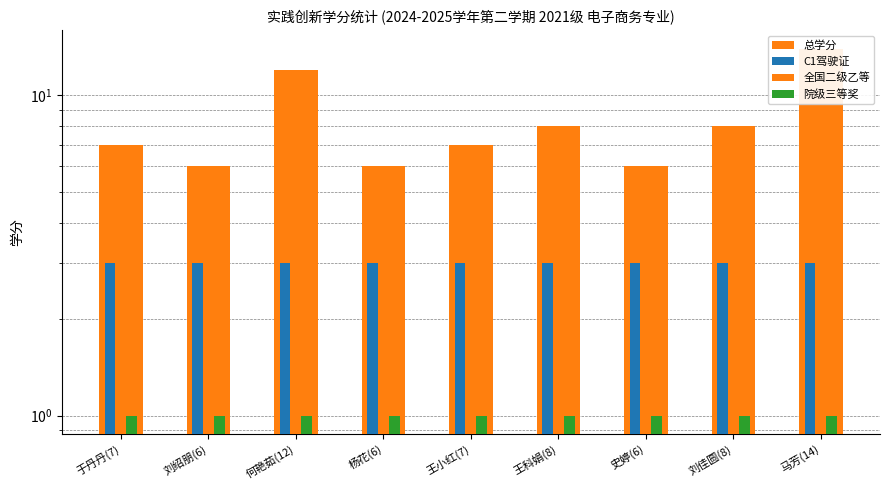

What is the value of the 总学分 bar at the 7th from the left?

6